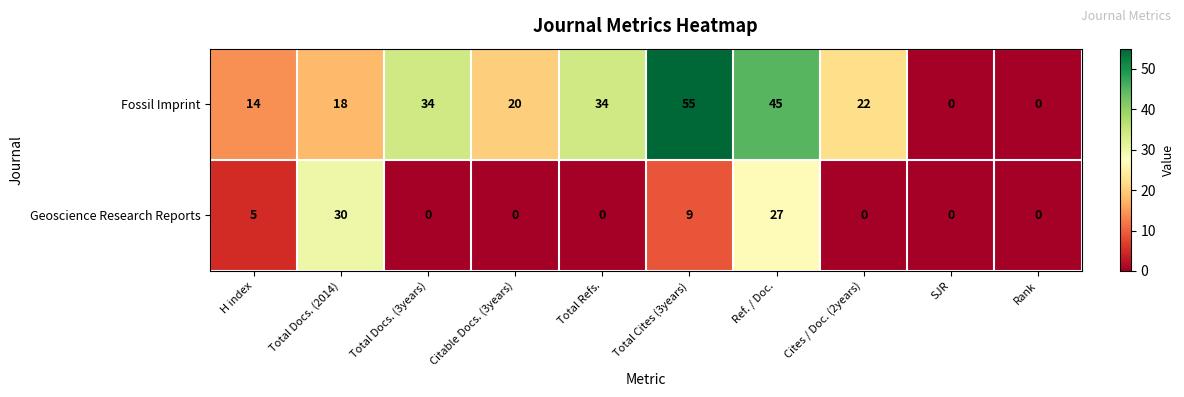

Reading left to right, extract all data points from this chart.

Fossil Imprint: 14	18	34	20	34	55	45	22	0	0
Geoscience Research Reports: 5	30	0	0	0	9	27	0	0	0